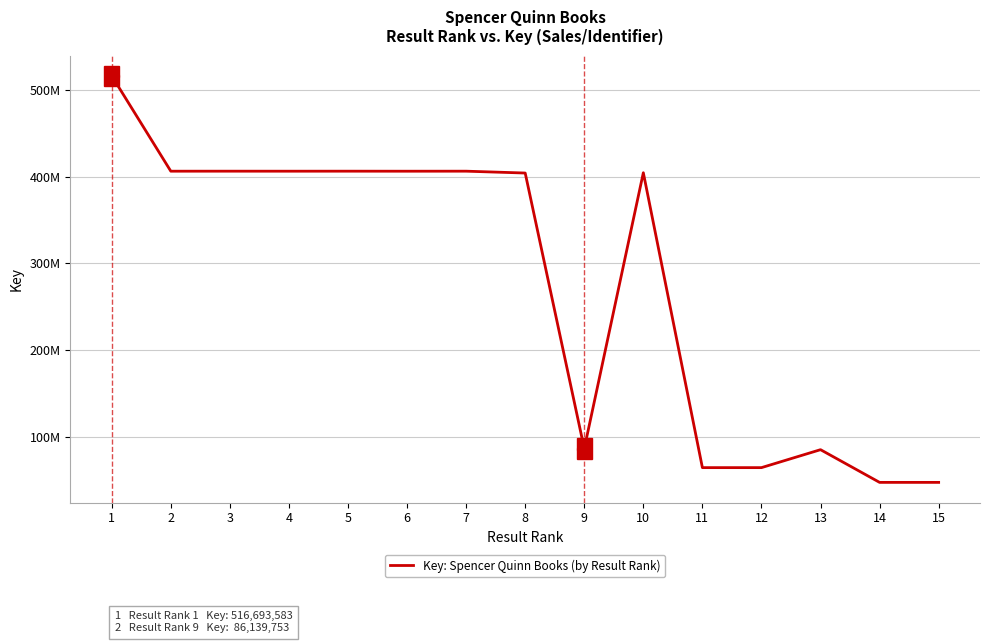

Reading left to right, what are all the values shown in this chart?

516693583	406566607	406588636	406563353	406588258	406549459	406587268	404441528	86139753	404785967	64155860	64155195	84888807	47111455	47111405